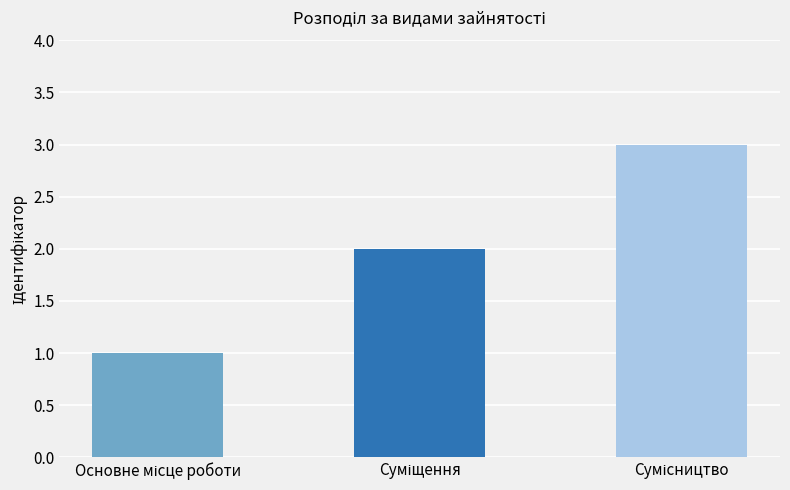

What is the sum of all values?

6